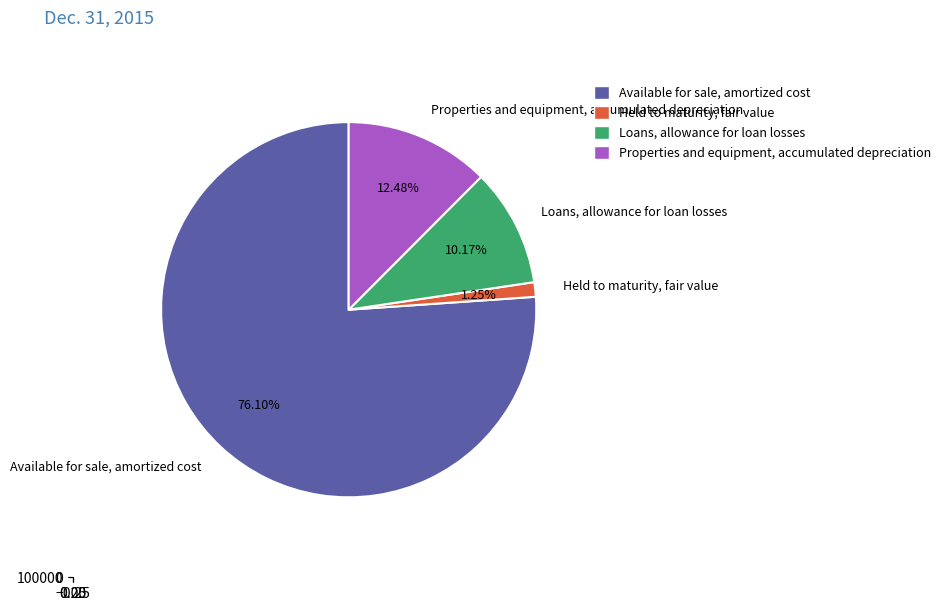

What is the change in value from Loans, allowance for loan losses to Properties and equipment, accumulated depreciation?

+2916